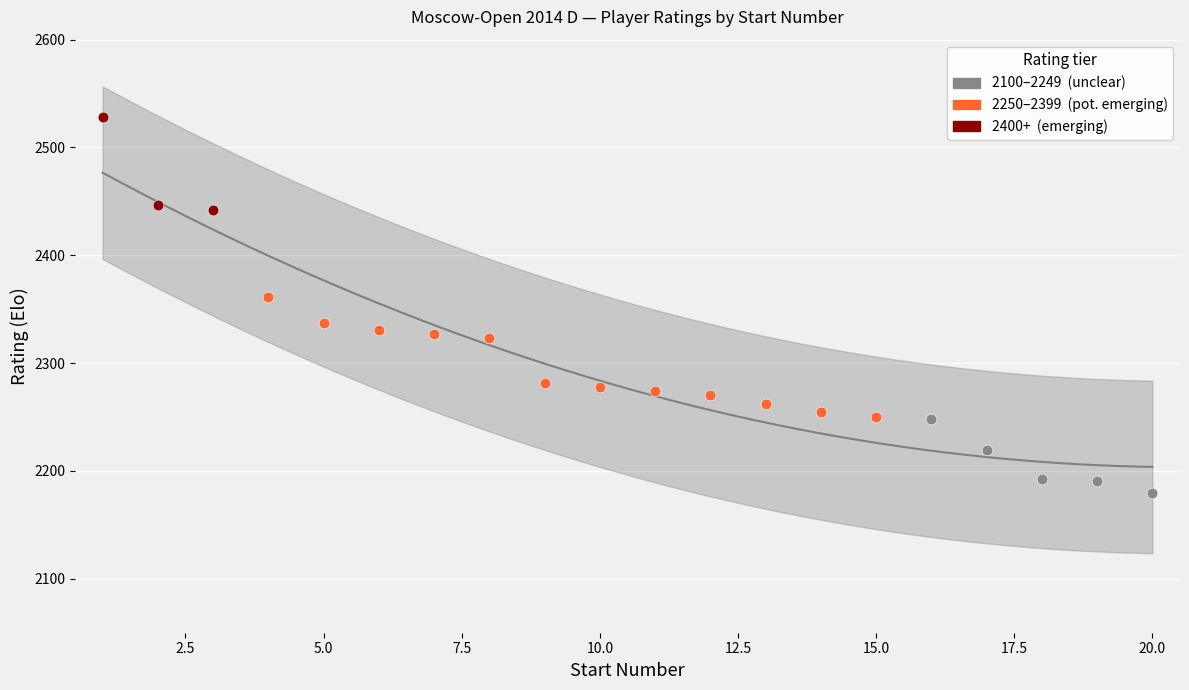

Which has a higher value, 15 or 12?

12